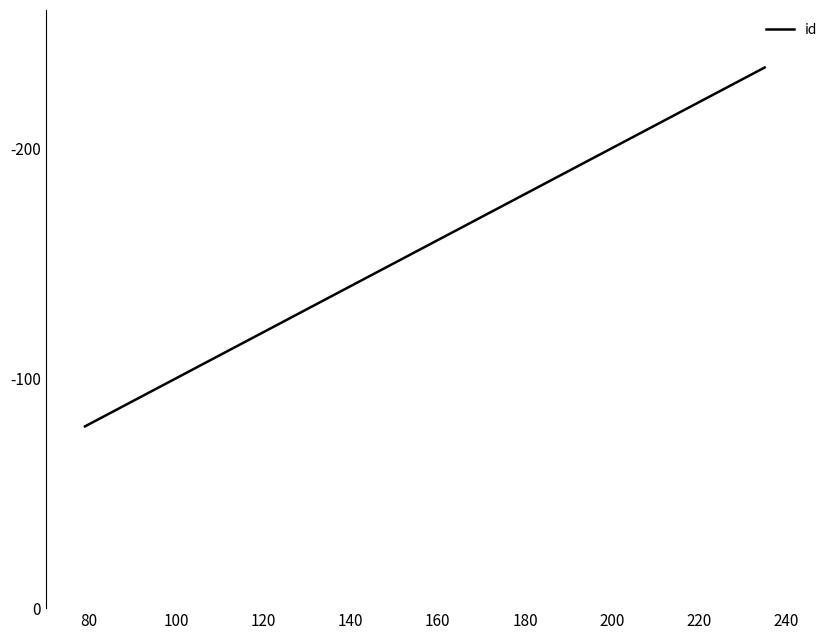

Is this an area chart (filled region under the line)?

No